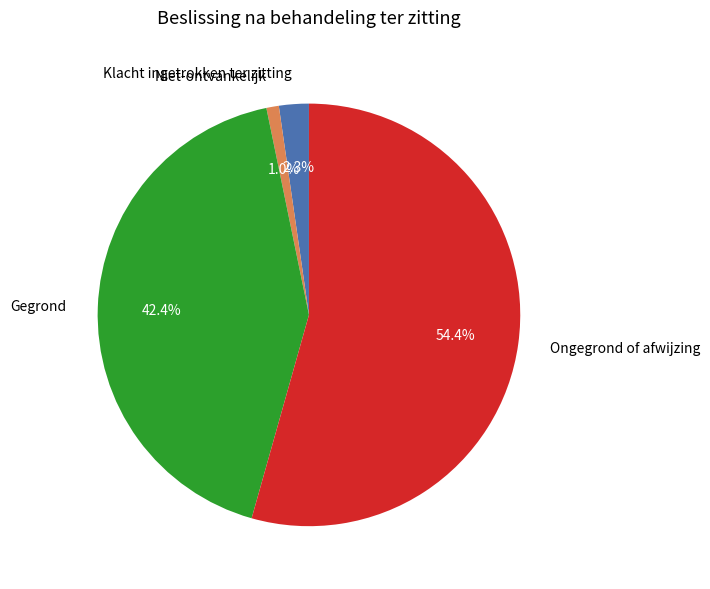

Is the sum of Gegrond and Niet-ontvankelijk greater than half?

No